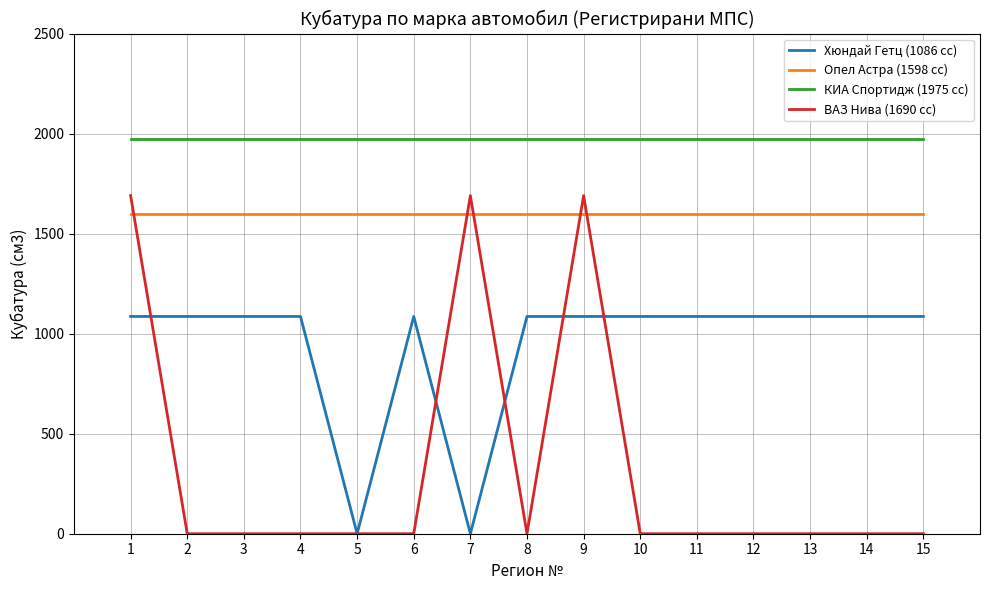

Rank the series by their average value, from lowest to highest.

ВАЗ Нива (1690 cc), Хюндай Гетц (1086 cc), Опел Астра (1598 cc), КИА Спортидж (1975 cc)